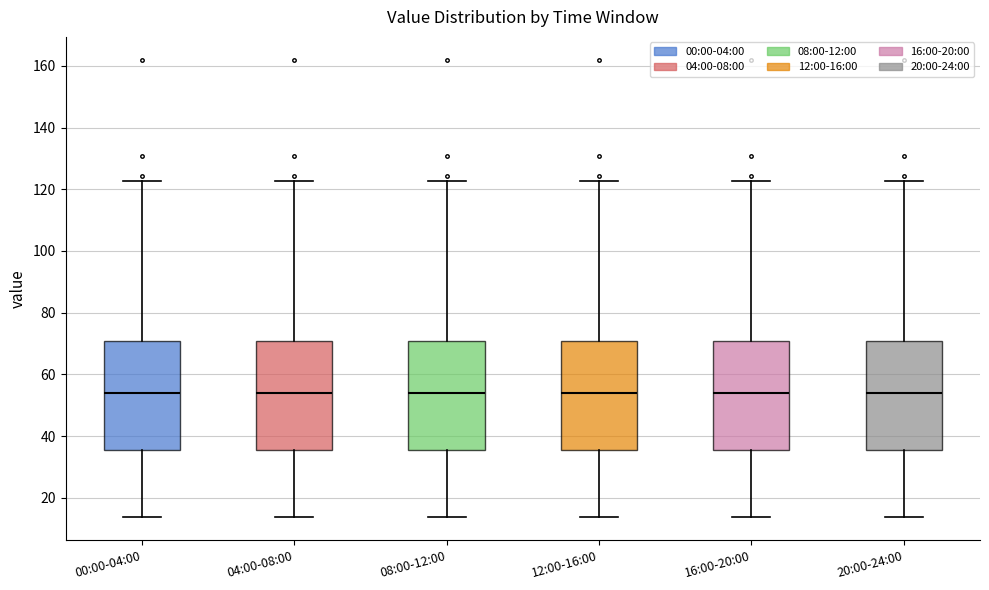

Reading left to right, transcribe this box plot: for each box, give where its median line is, the range the box spans, and where its two whiskers end, as read against the y-axis. The values are not printed on the chart, so give them approximately, as read against the axis.

00:00-04:00: median 54, box 36 to 70, whiskers 14 to 122
04:00-08:00: median 54, box 36 to 70, whiskers 14 to 122
08:00-12:00: median 54, box 36 to 70, whiskers 14 to 122
12:00-16:00: median 54, box 36 to 70, whiskers 14 to 122
16:00-20:00: median 54, box 36 to 70, whiskers 14 to 122
20:00-24:00: median 54, box 36 to 70, whiskers 14 to 122